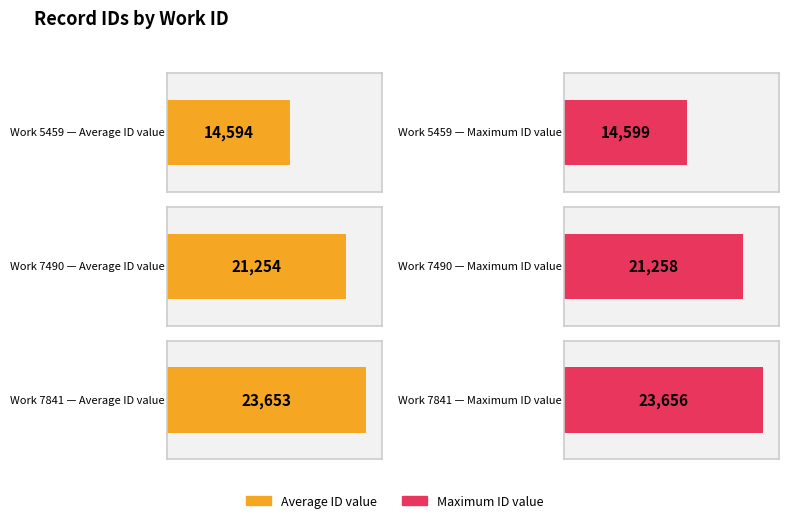

How many data points are less than 21258?

3